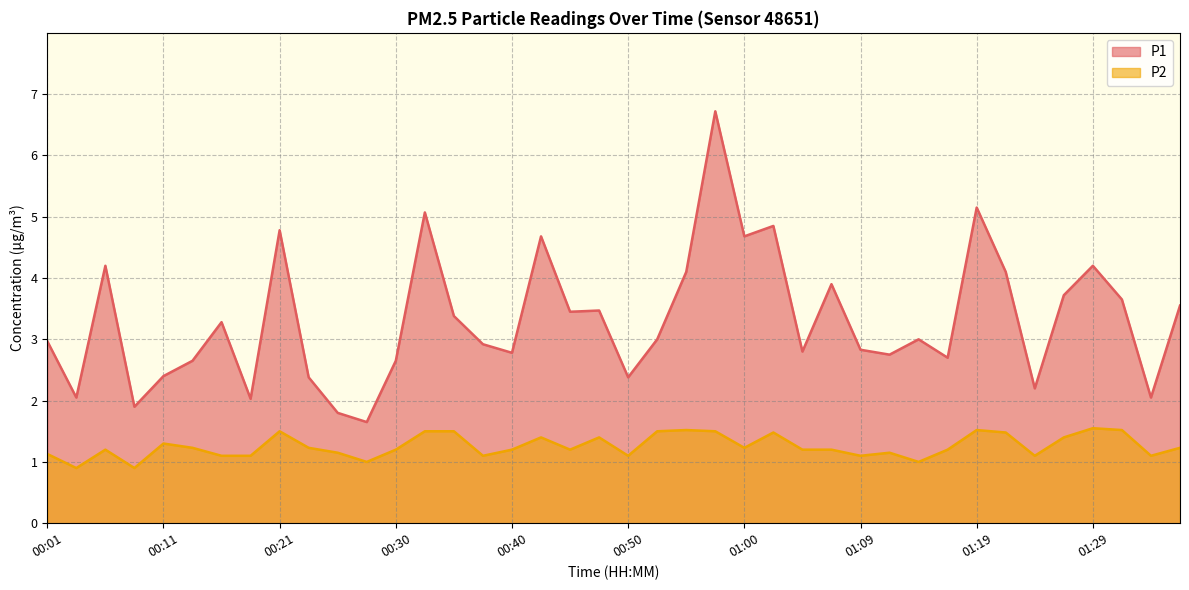

Which series has the largest total across all categories?

P1